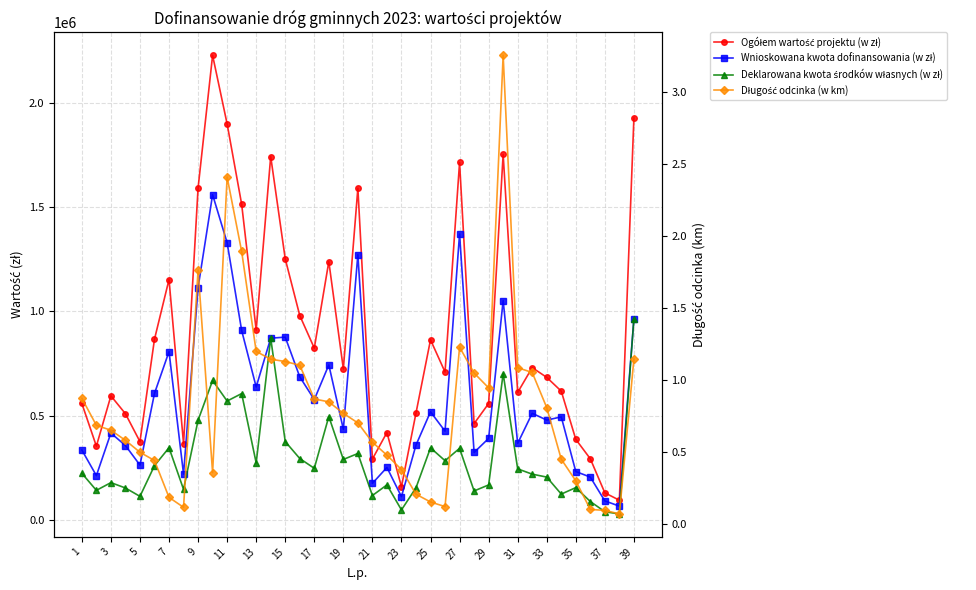

True or false: Długość odcinka (w km) and Wnioskowana kwota dofinansowania (w zł) intersect in this chart.

False